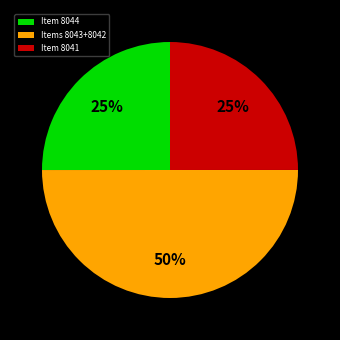

To the nearest percent, what is the combined percentage of Item 8041 and Items 8043+8042?

75%